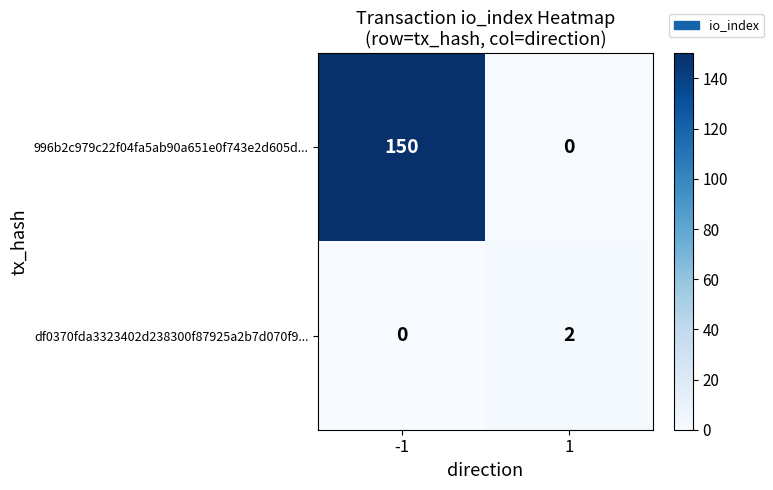

Reading left to right, list all the values displayed in this chart.

996b2c979c22f04fa5ab90a651e0f743e2d605d...: -1=150	1=0
df0370fda3323402d238300f87925a2b7d070f9...: -1=0	1=2